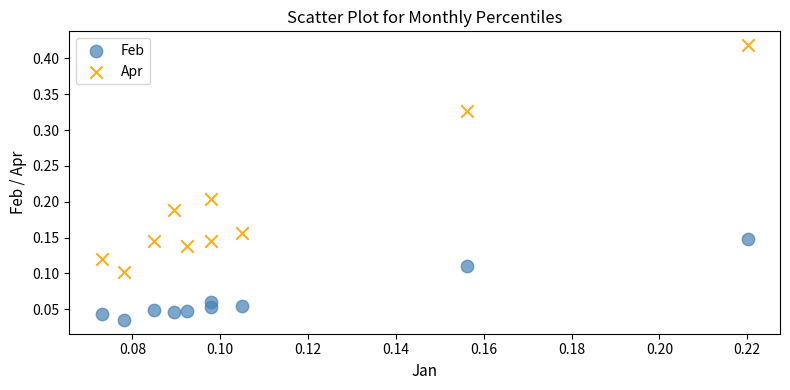

Which series contains the highest Y value?

Apr